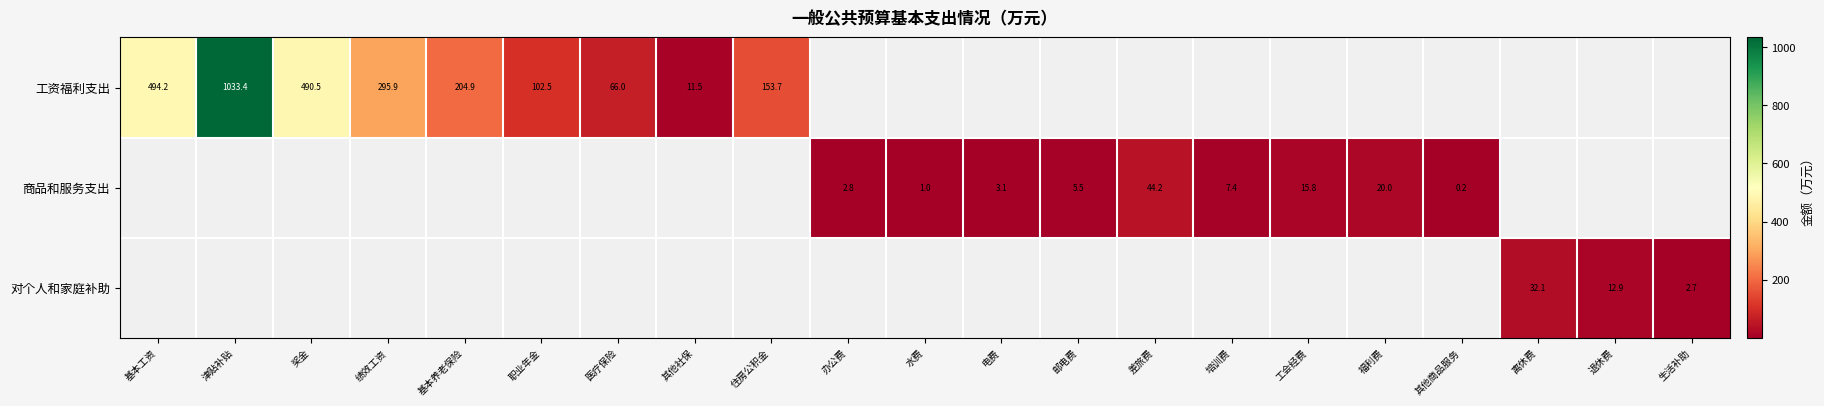

Which has a higher value, 职业年金 or 福利费?

职业年金